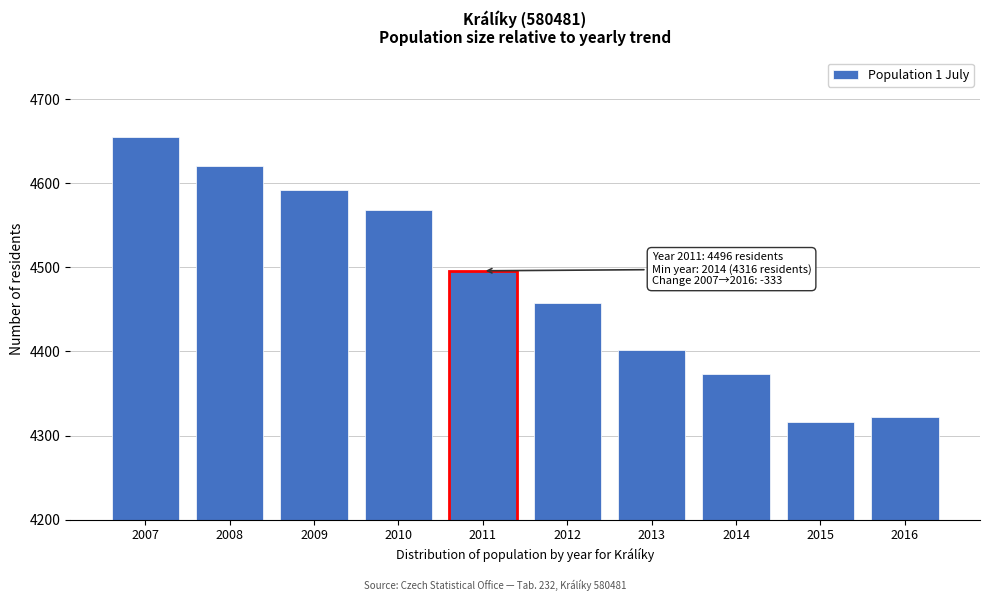

Reading left to right, what are all the values shown in this chart?

2007=4655	2008=4621	2009=4592	2010=4568	2011=4496	2012=4458	2013=4402	2014=4373	2015=4316	2016=4322